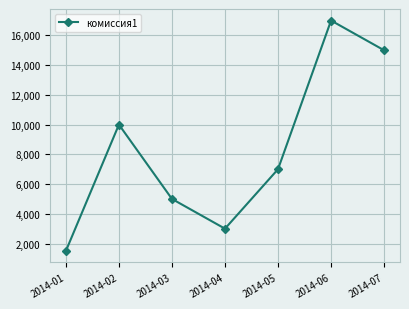

What is the change in value from 2014-03 to 2014-07?

+10000